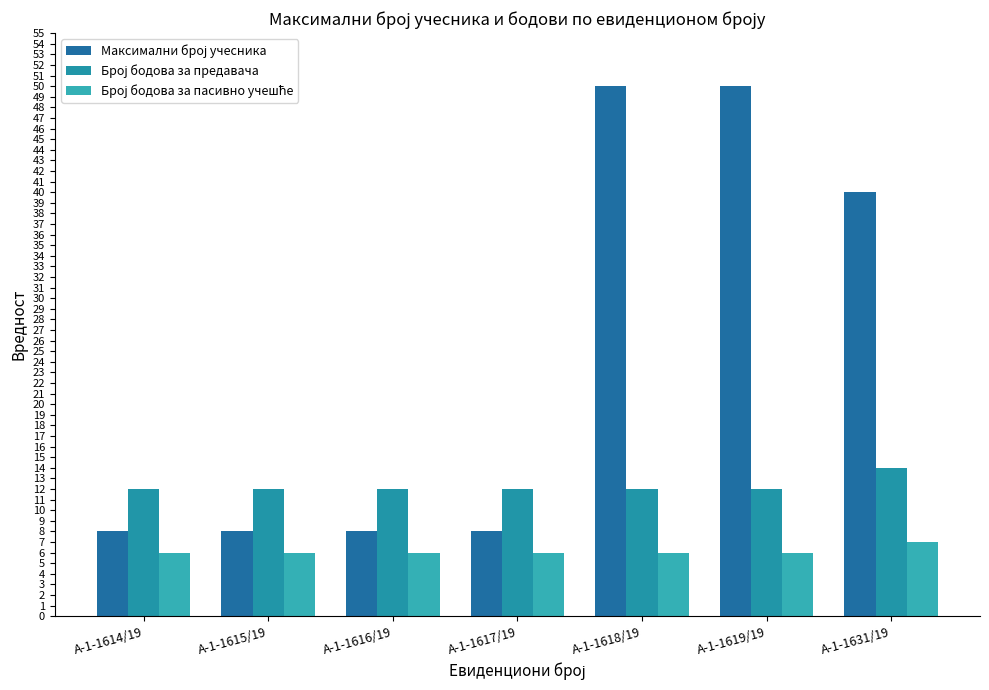

How many groups of bars are there?

7